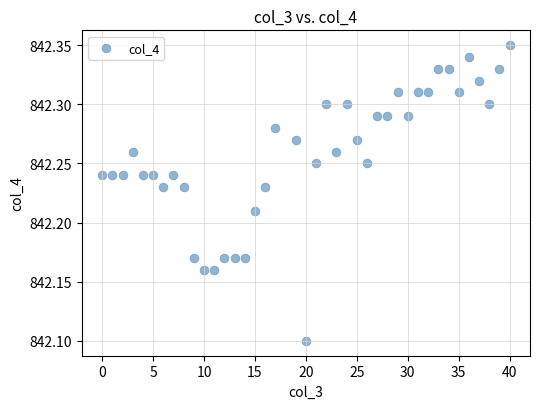

What Y value in the scatter plot is closest to 842?

842.1